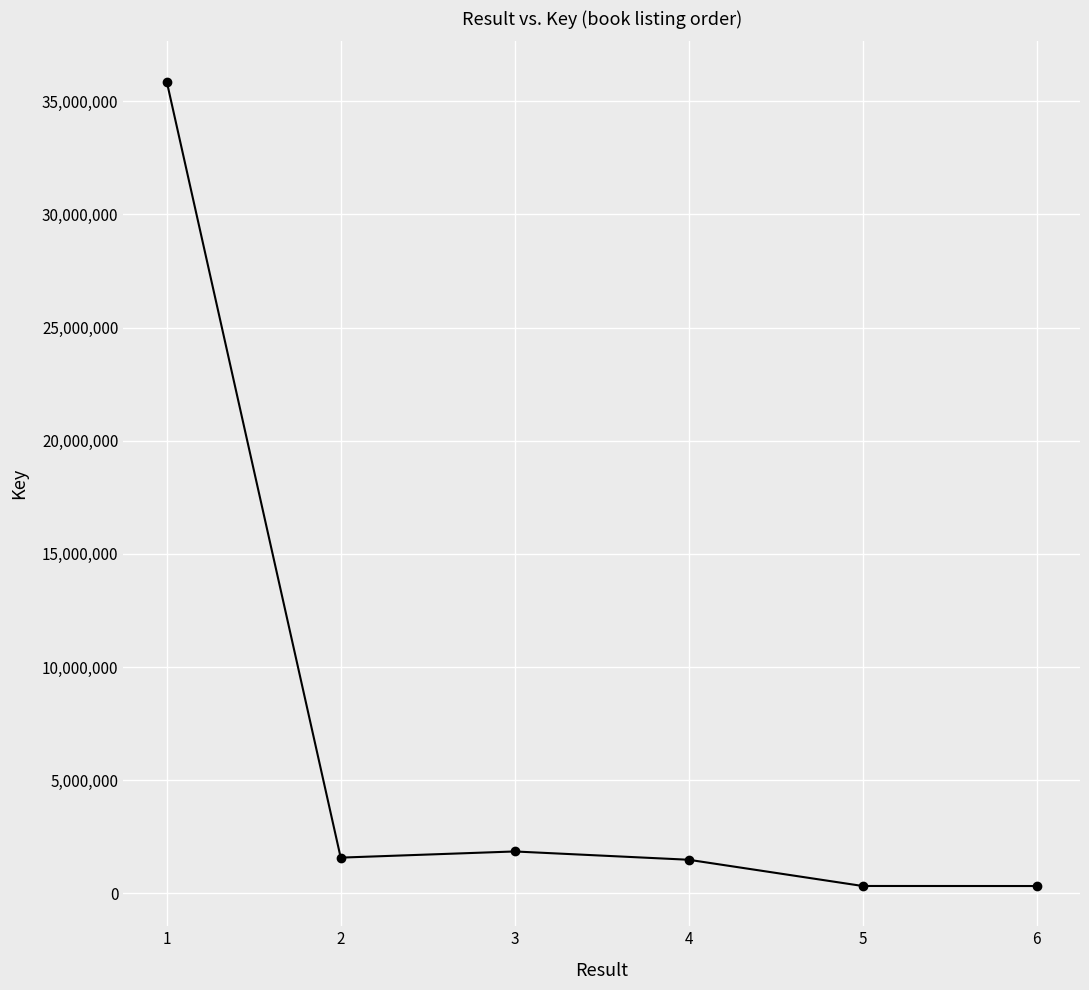

What is the difference between the second highest and minimum values?

1527421